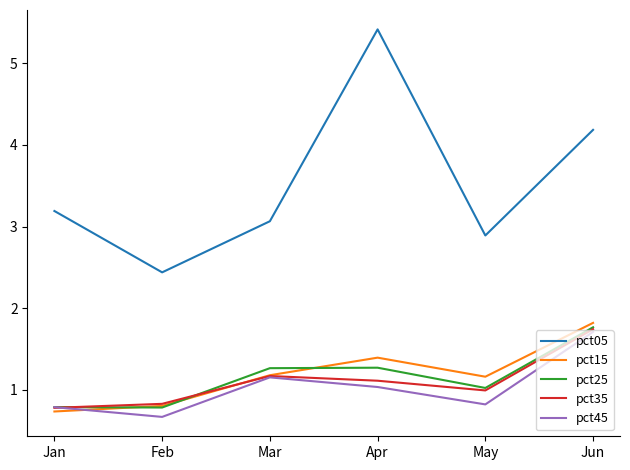

In pct35, how many points are lower than both neighbors (excluding endpoints)?

1